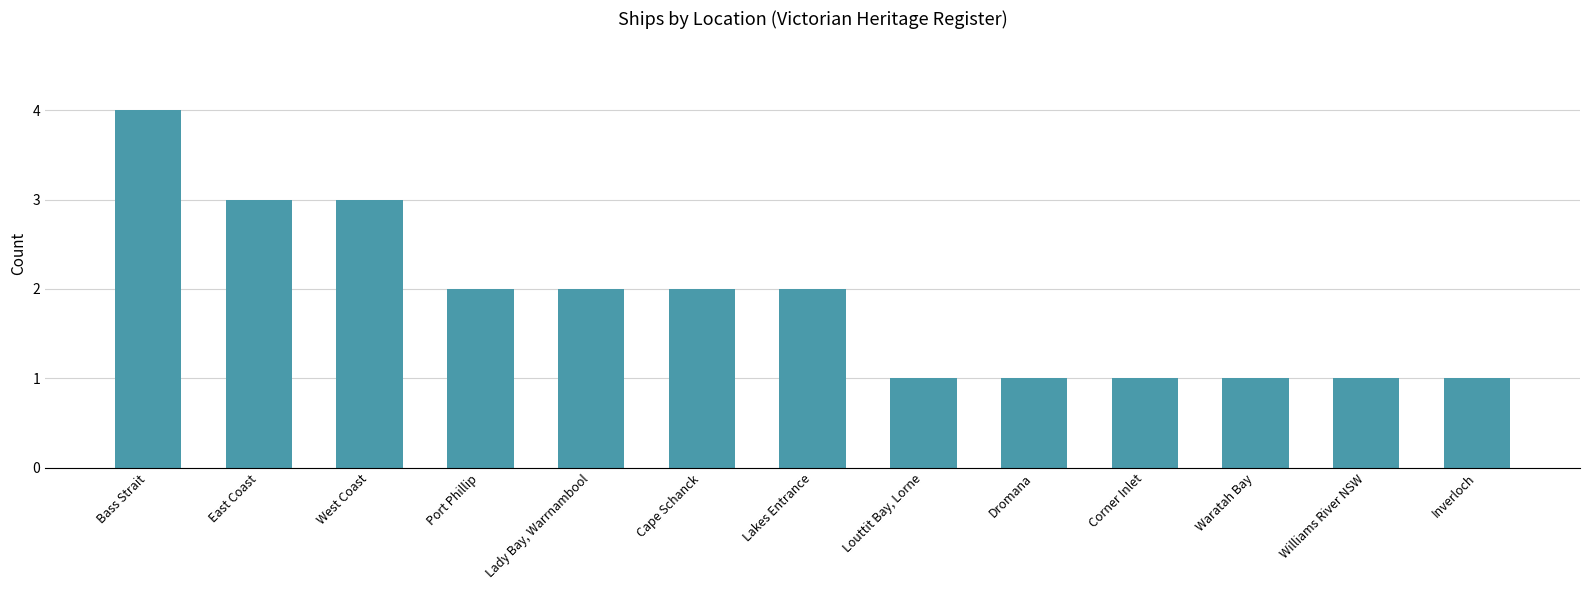

What is the sum of the values at West Coast and Waratah Bay?

4